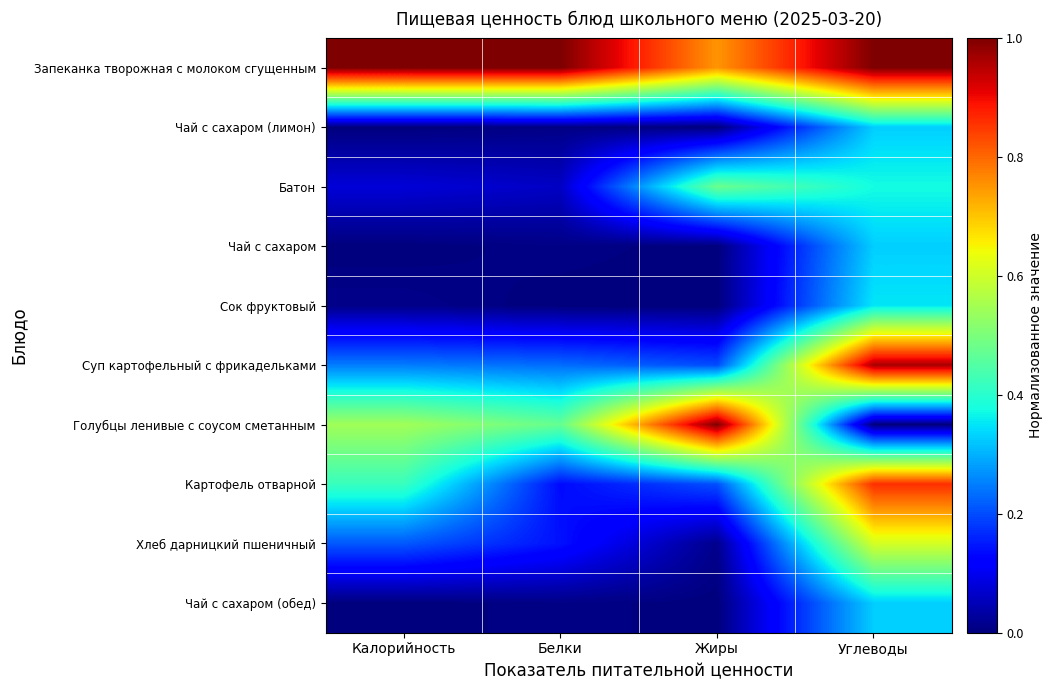

At how many categories does at least one series exceed 0?

4